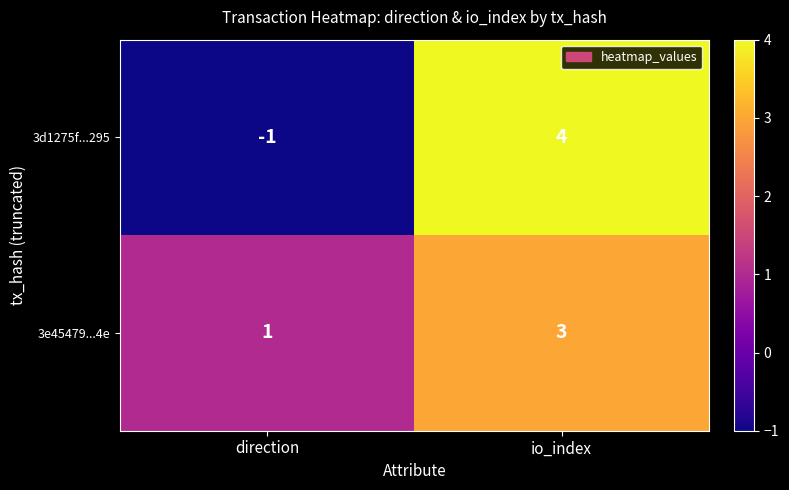

At direction, list the series in order from smallest to largest.

3d1275f...295, 3e45479...4e